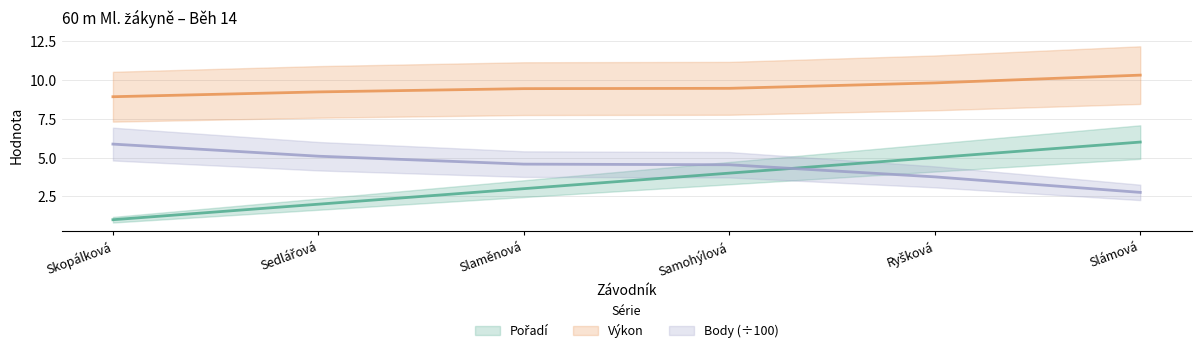

List the labels in order of Body value, smallest first.

Slámová, Ryšková, Samohýlová, Slaměnová, Sedlářová, Skopálková